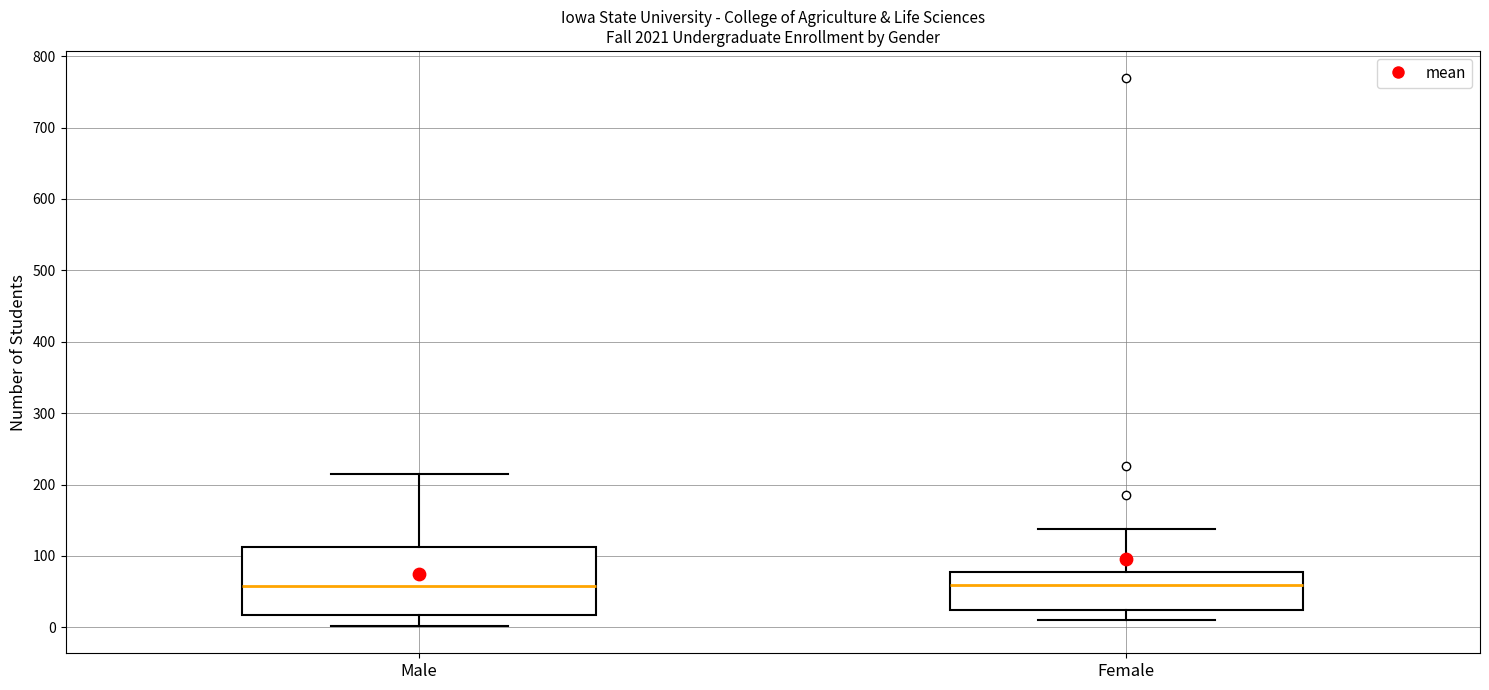

Where is the lower edge of the box for Female on the y-axis? The values are not printed on the chart, so give them approximately, as read against the axis.

20